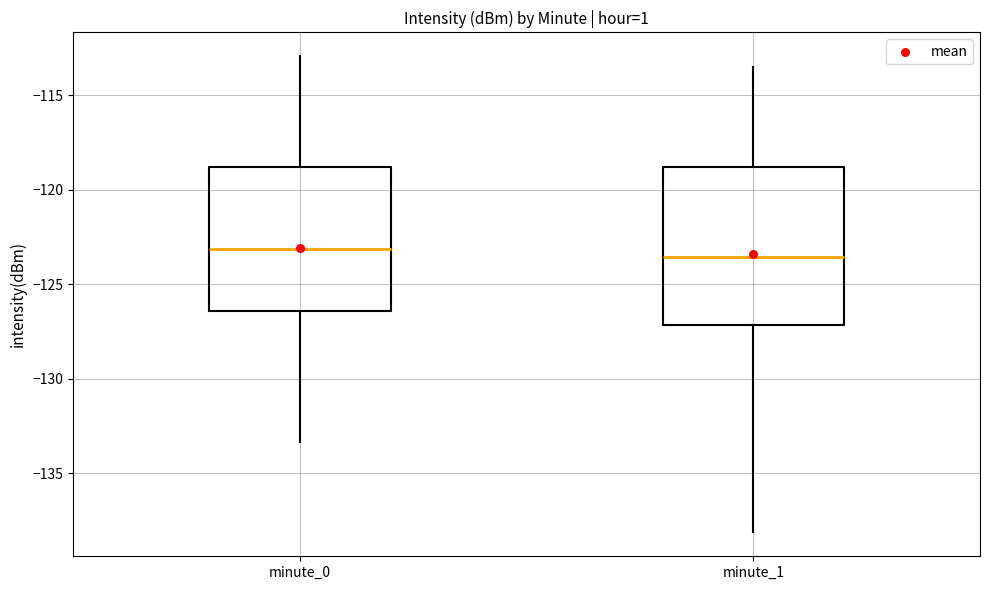

Comparing the boxes themselves (not the whiskers), which one is the tallest?

minute_1